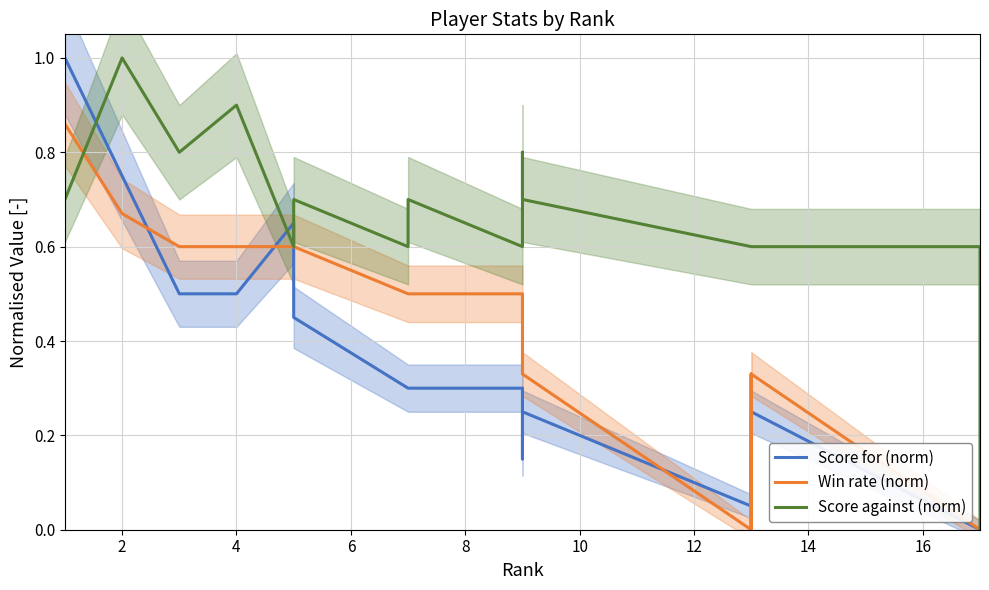

Which series ends up on top after the final intersection of Score against (norm) and Win rate (norm)?

Score against (norm)